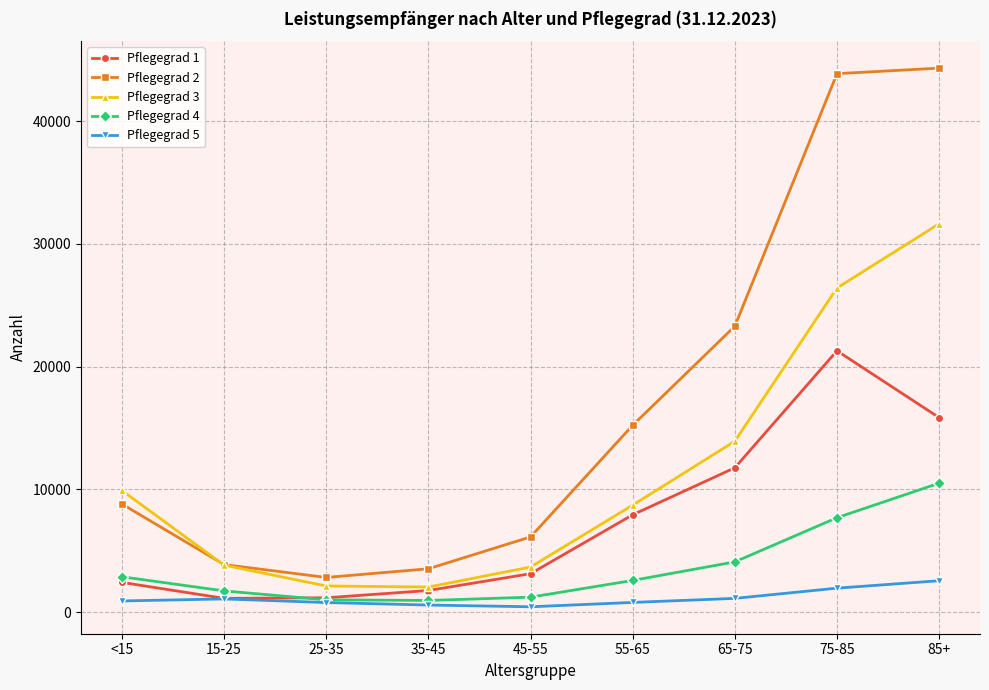

Rank the series by their maximum value, from highest to lowest.

Pflegegrad 2, Pflegegrad 3, Pflegegrad 1, Pflegegrad 4, Pflegegrad 5